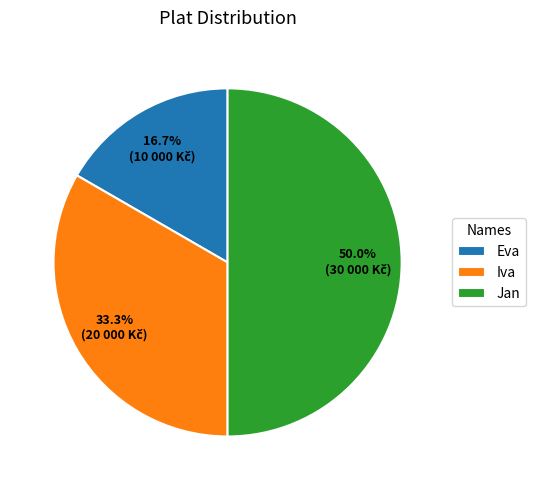

To the nearest percent, what is the difference between the Jan and Iva slice percentages?

17%